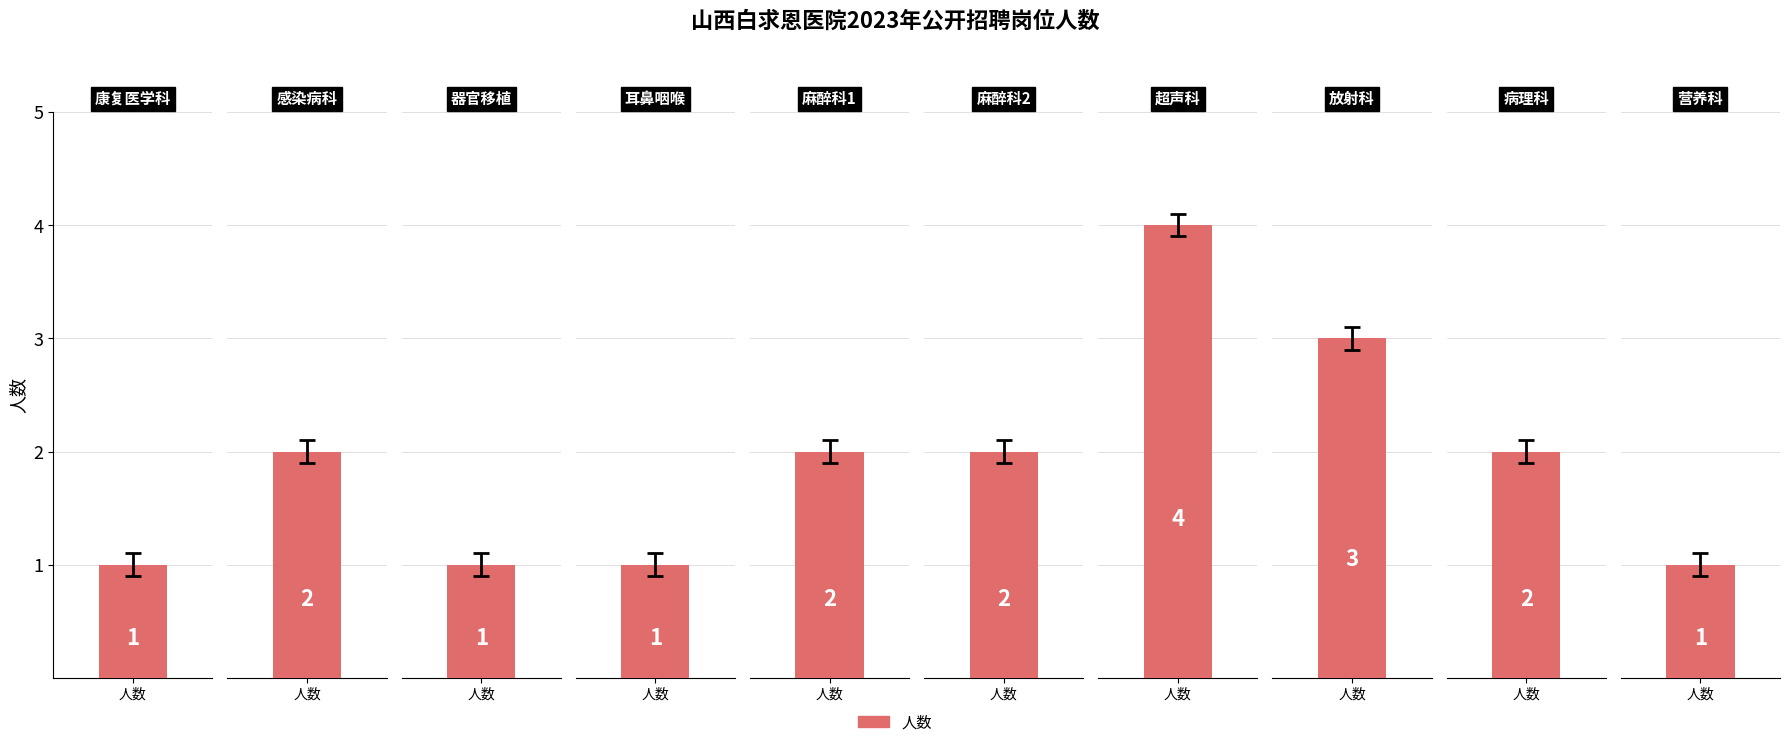

Count the number of data series in this chart.

1